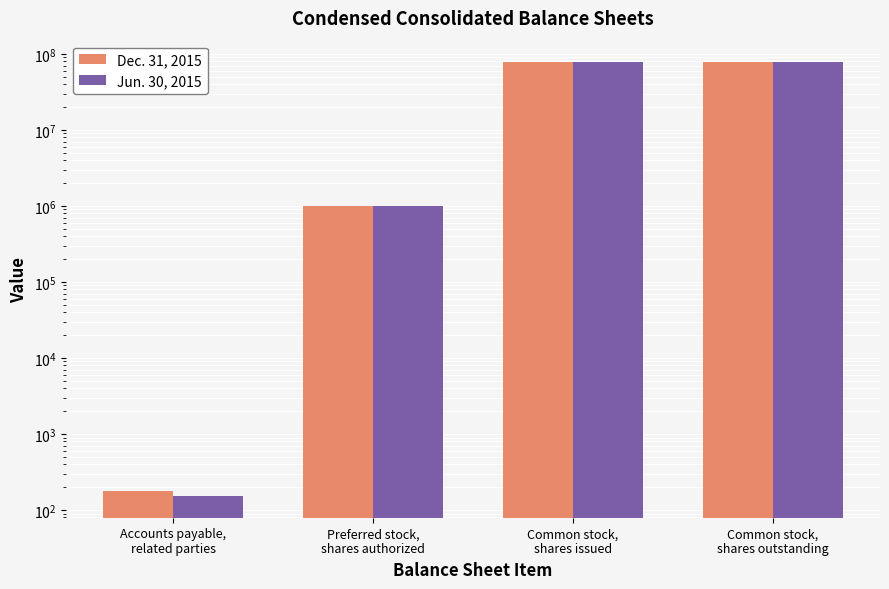

Which label corresponds to the largest value in the chart?

Common stock,
shares issued